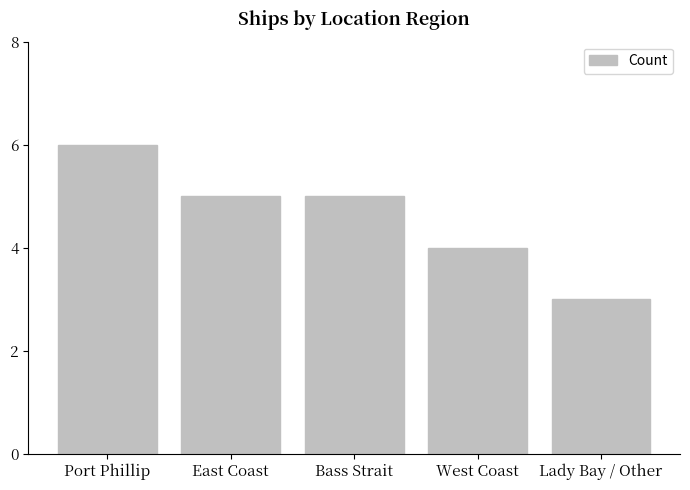

Reading left to right, what are all the values shown in this chart?

Port Phillip=6	East Coast=5	Bass Strait=5	West Coast=4	Lady Bay / Other=3